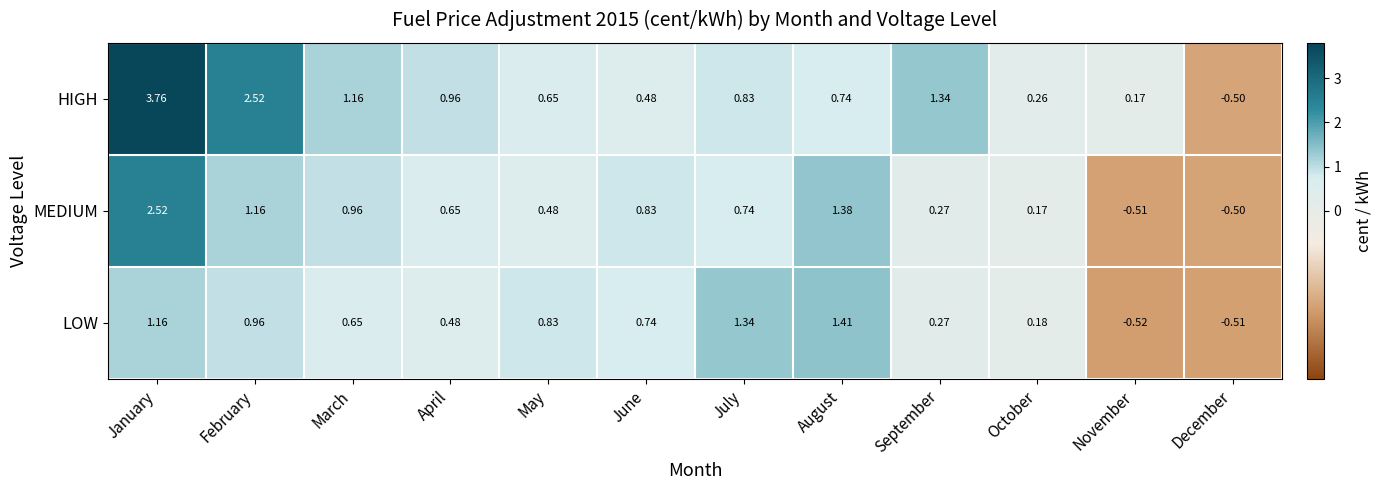

At which category is the sum across all series the highest?

January